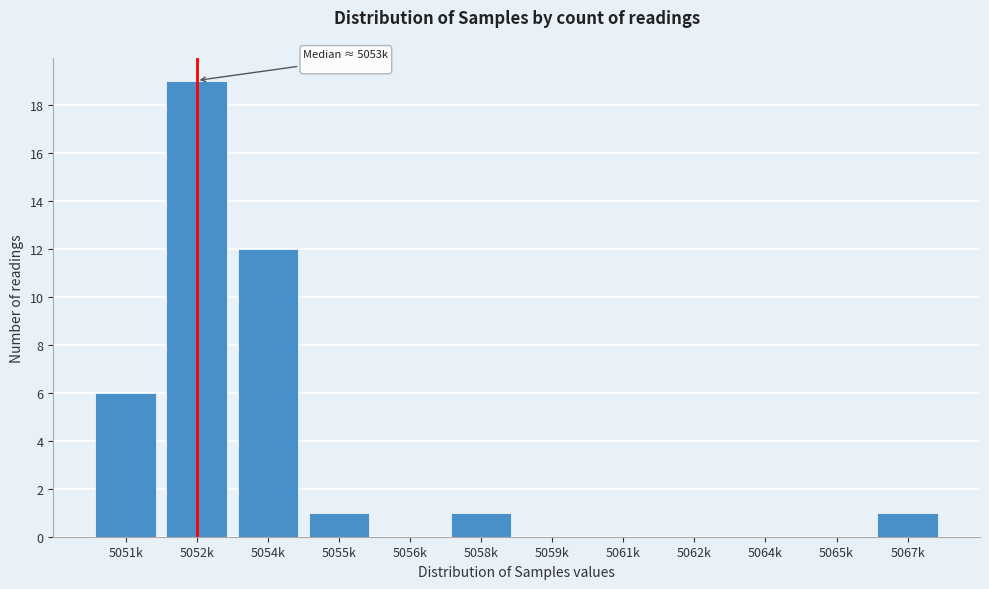

Reading right to left, list all the values displayed in this chart.

5067k=1	5065k=0	5064k=0	5062k=0	5061k=0	5059k=0	5058k=1	5056k=0	5055k=1	5054k=12	5052k=19	5051k=6